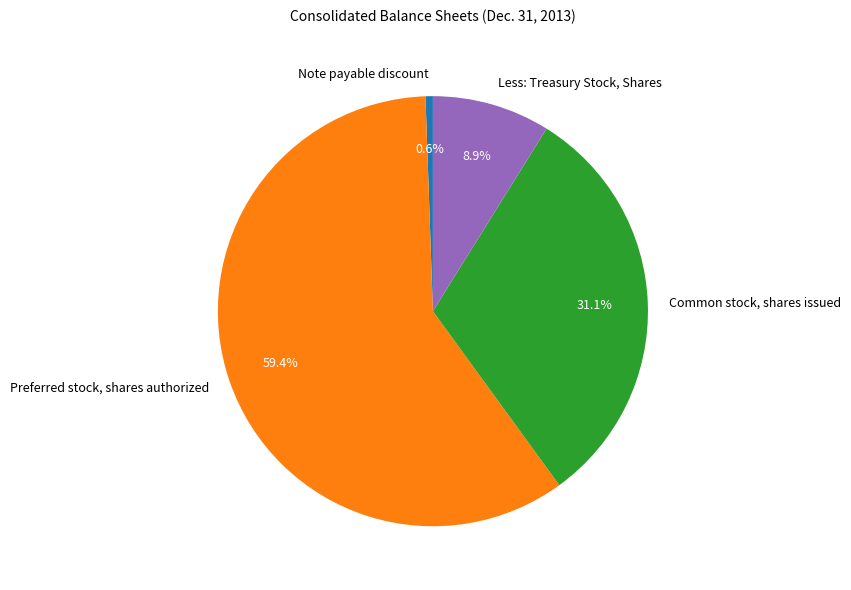

Approximately how many times larger is the value at Note payable discount compared to Less: Treasury Stock, Shares?

0.1